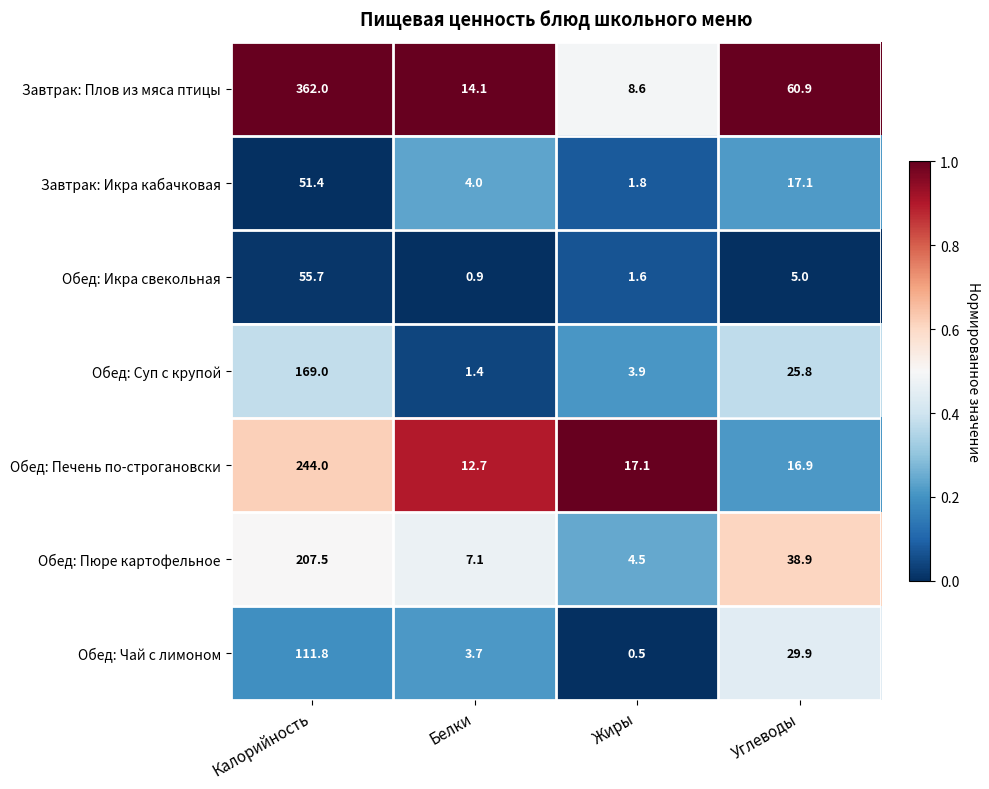

Between Калорийность and Жиры, which series saw the biggest shift?

Завтрак: Плов из мяса птицы